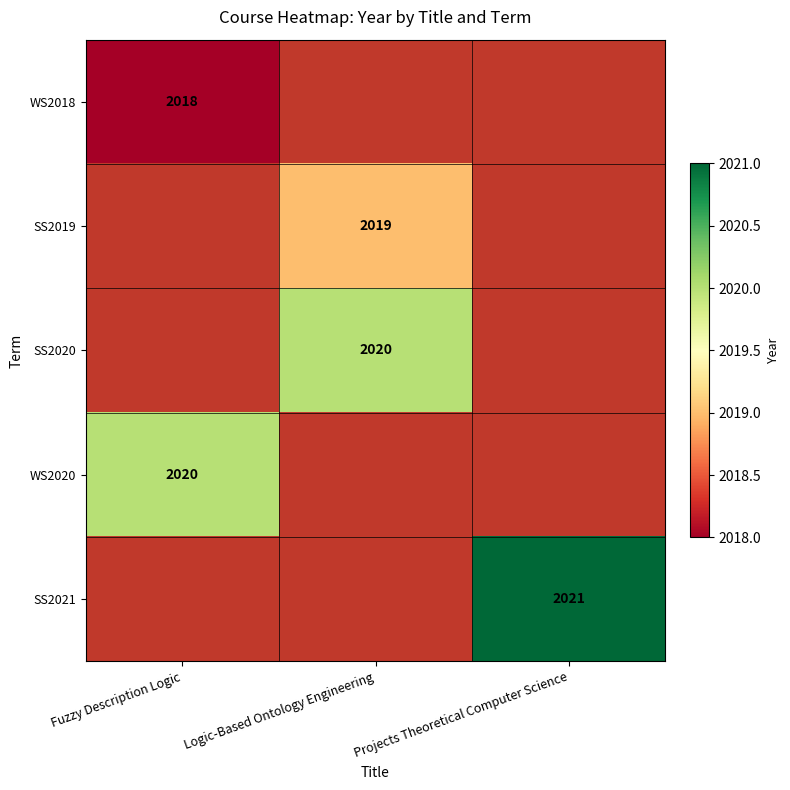

The value of WS2020 at Fuzzy Description Logic is 2020. True or false?

True